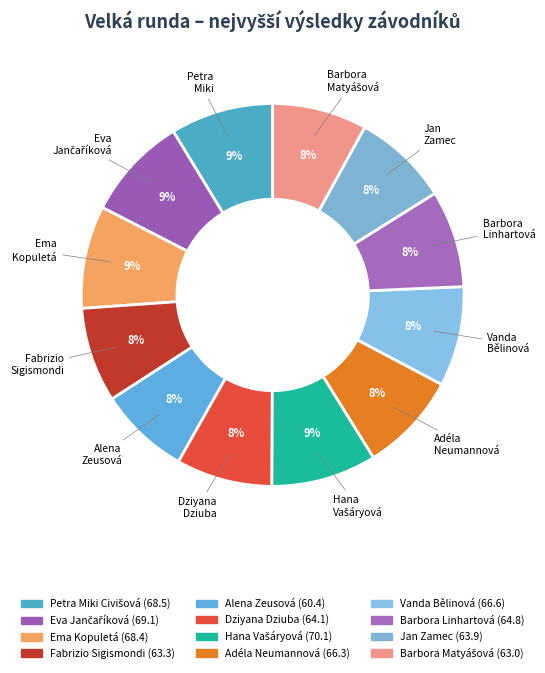

How many segments does this pie chart have?

12